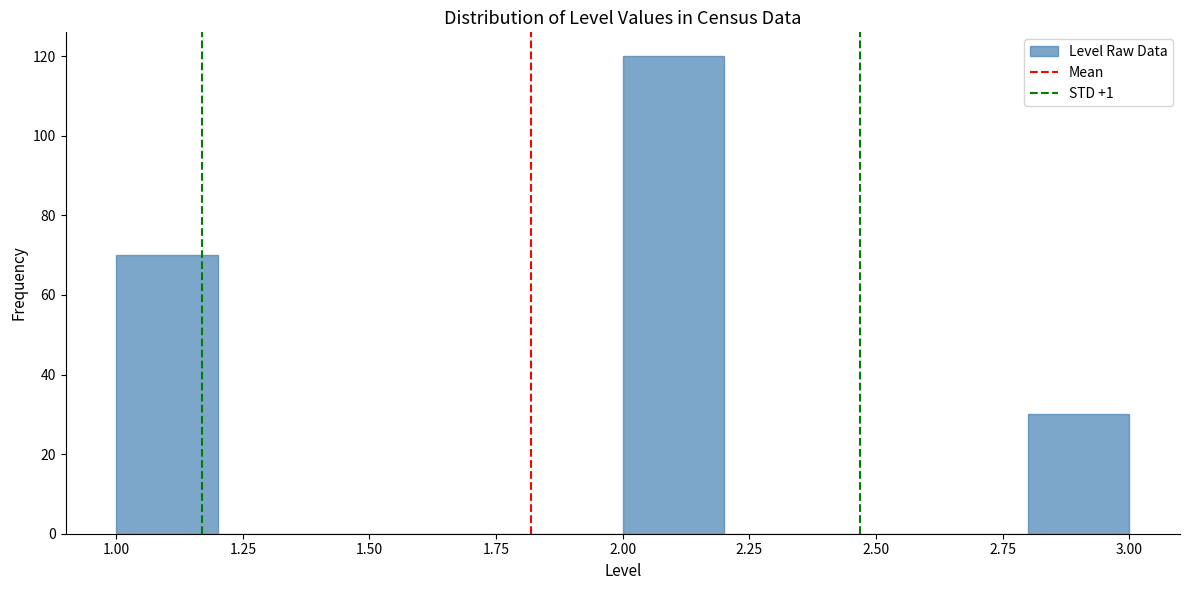

Over which range of the x-axis is the bar tallest?

2.0 to 2.2